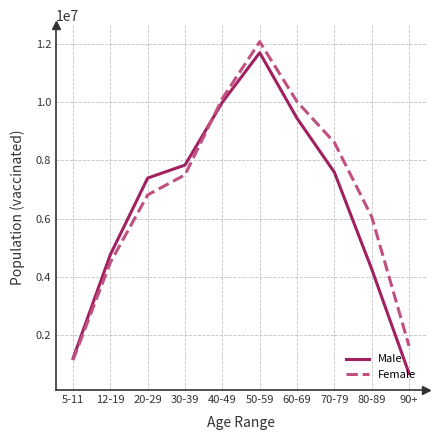

Reading right to left, extract all data points from this chart.

Male: 90+=681398	80-89=4266909	70-79=7592141	60-69=9445488	50-59=11698996	40-49=9997396	30-39=7838926	20-29=7392897	12-19=4763669	5-11=1198913
Female: 90+=1621070	80-89=6062423	70-79=8615060	60-69=10017017	50-59=12074167	40-49=10126155	30-39=7502975	20-29=6814433	12-19=4492007	5-11=1137666